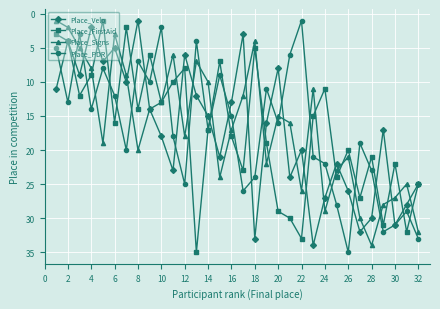

What are all the series names shown in the legend?

Place_Velo, Place_FirstAid, Place_Signs, Place_PDR